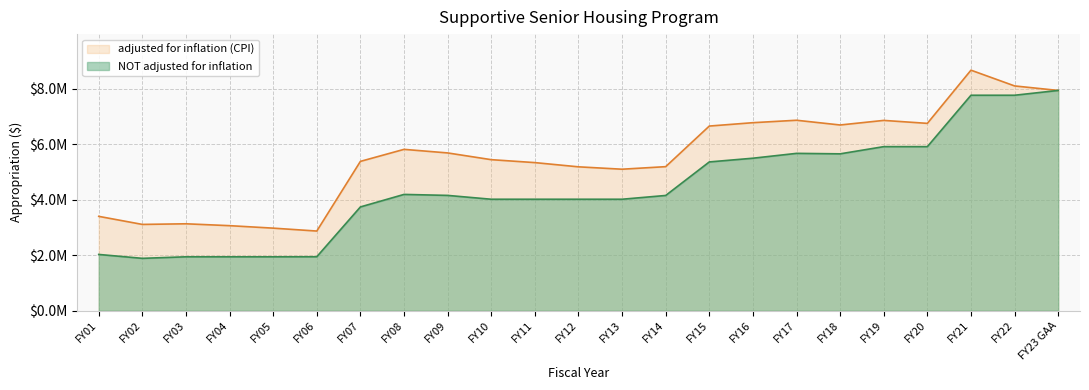

At which category is the sum across all series the highest?

FY21